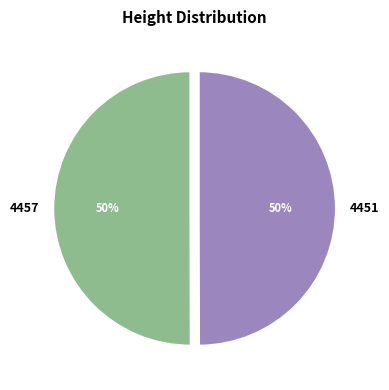

Count the number of slices in the pie.

2